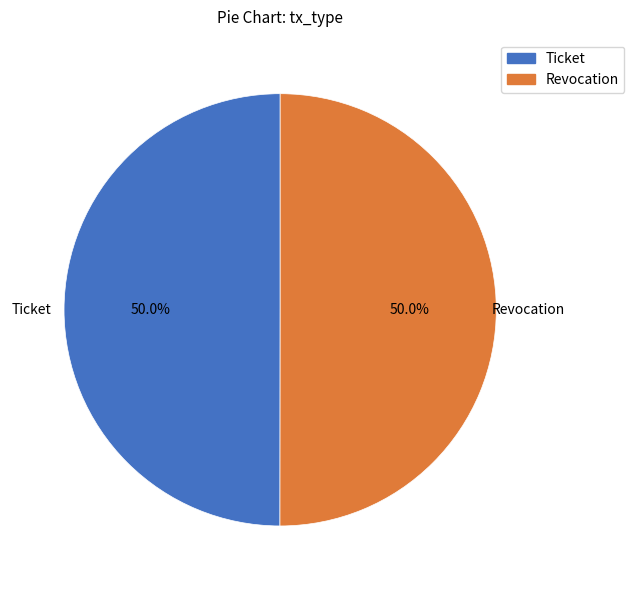

Approximately how many times larger is the value at Ticket compared to Revocation?

1.0